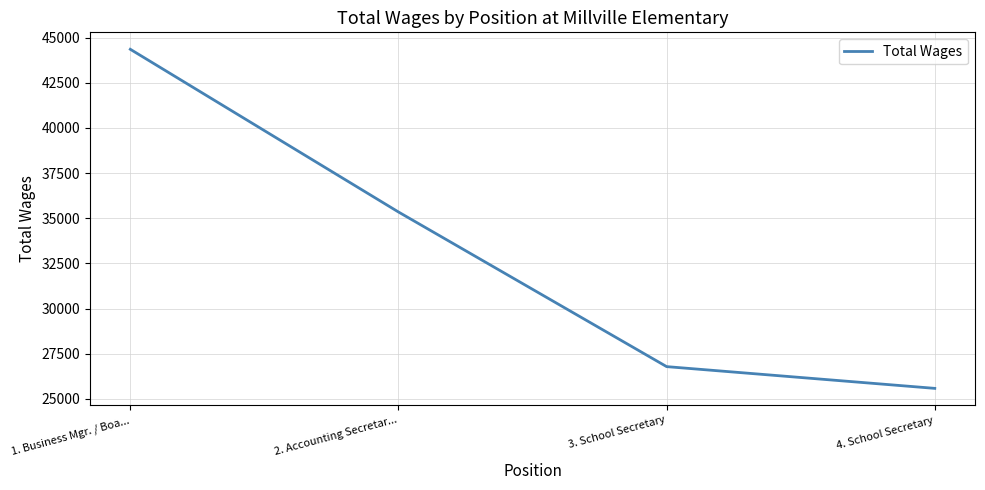

Is this an area chart (filled region under the line)?

No